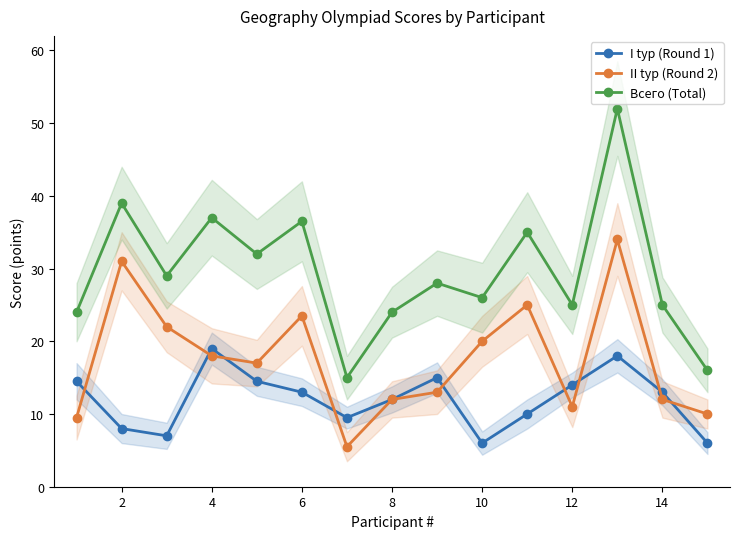

How many data points does each series have?

15